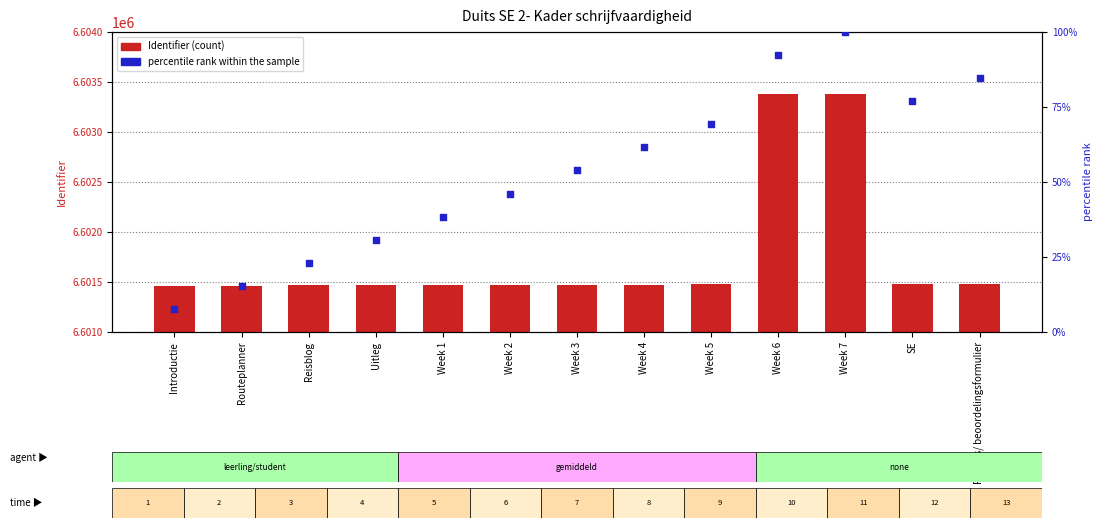

Which series reaches the maximum Y coordinate?

Identifier